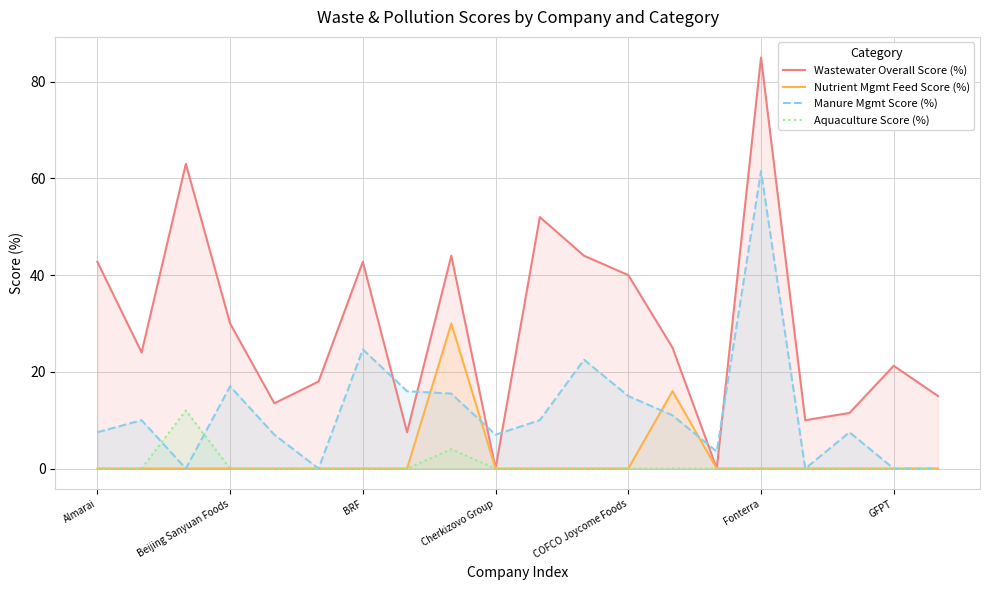

Which label corresponds to the largest value in the chart?

Fonterra